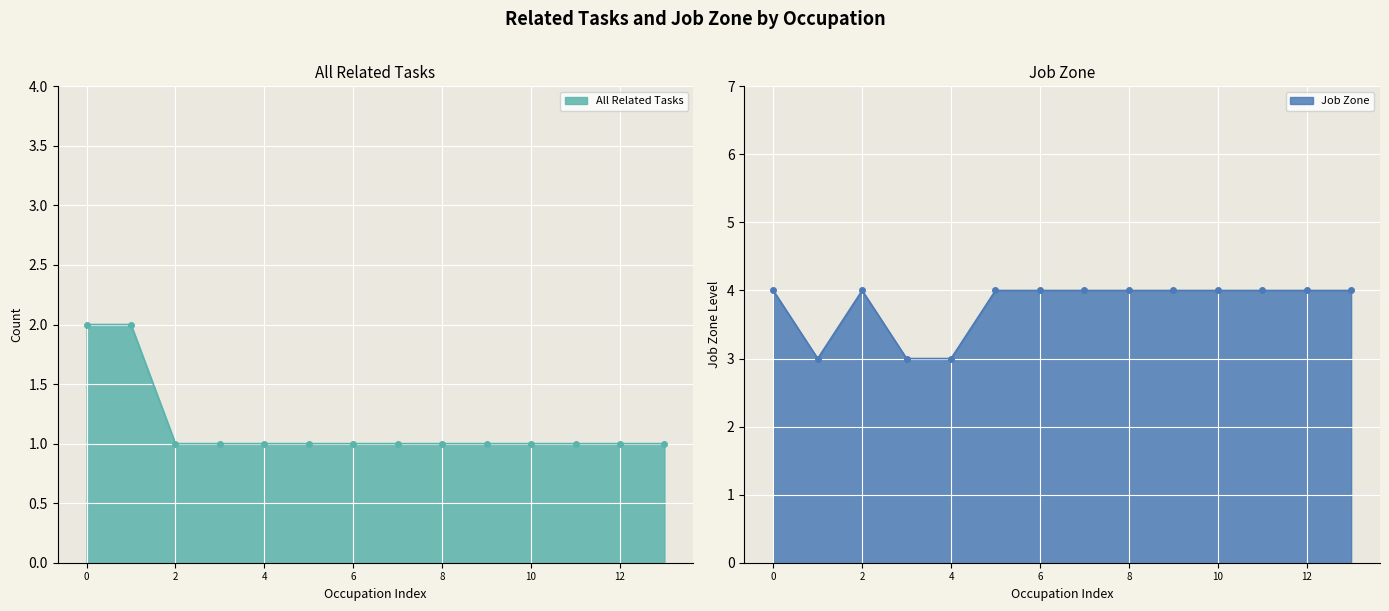

What is the sum of all All Related Tasks values?

16